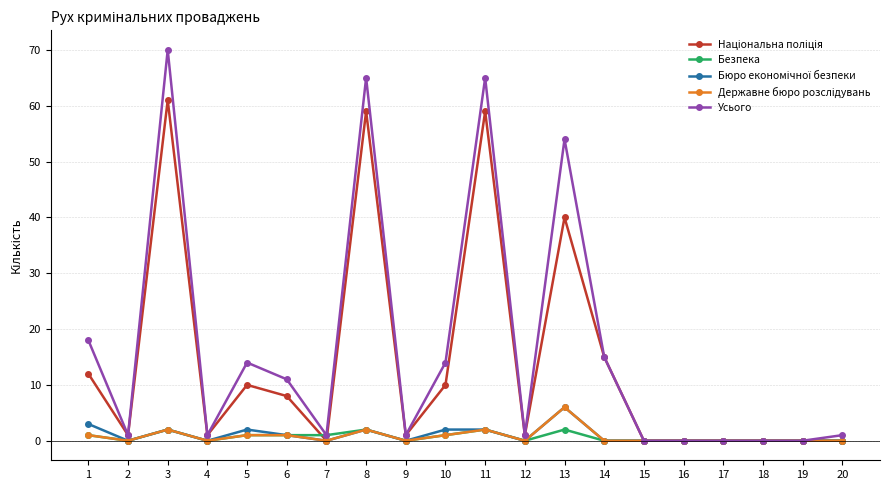

The value of Усього at 18 is 0. True or false?

True